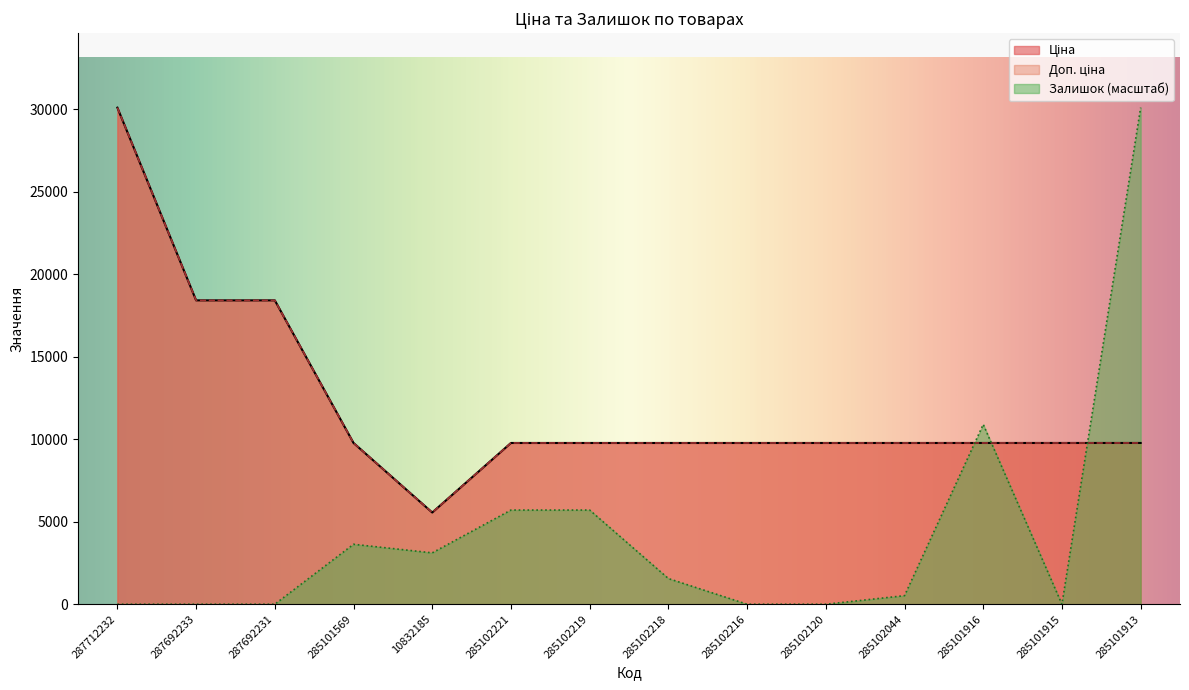

Rank the series by their maximum value, from highest to lowest.

Ціна, Доп. ціна, Залишок